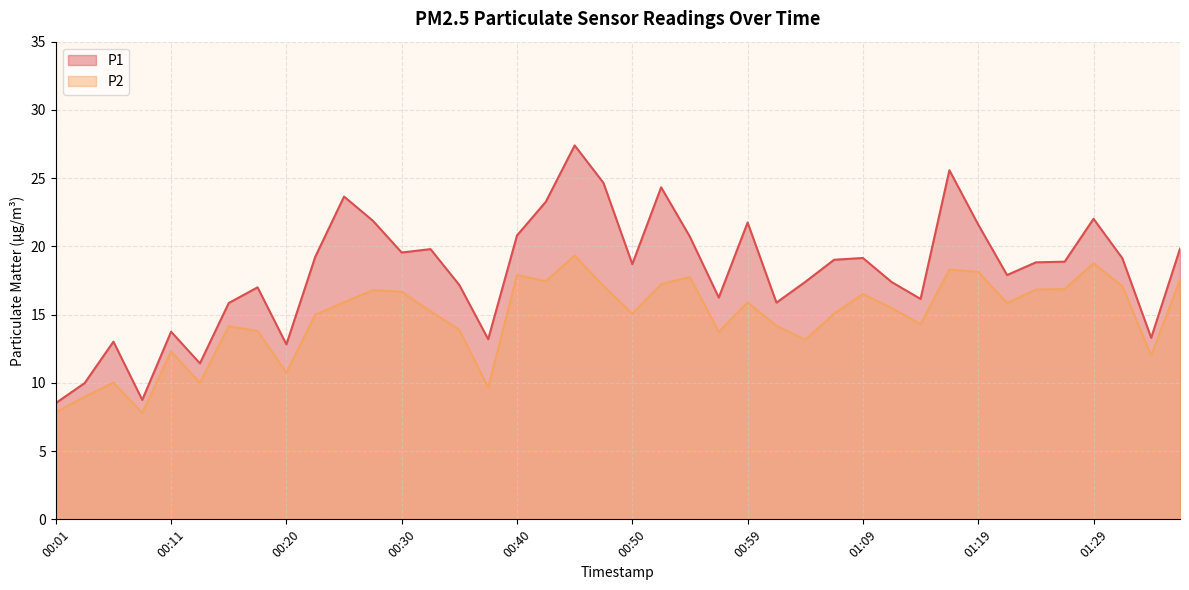

How many distinct data groups are displayed?

2